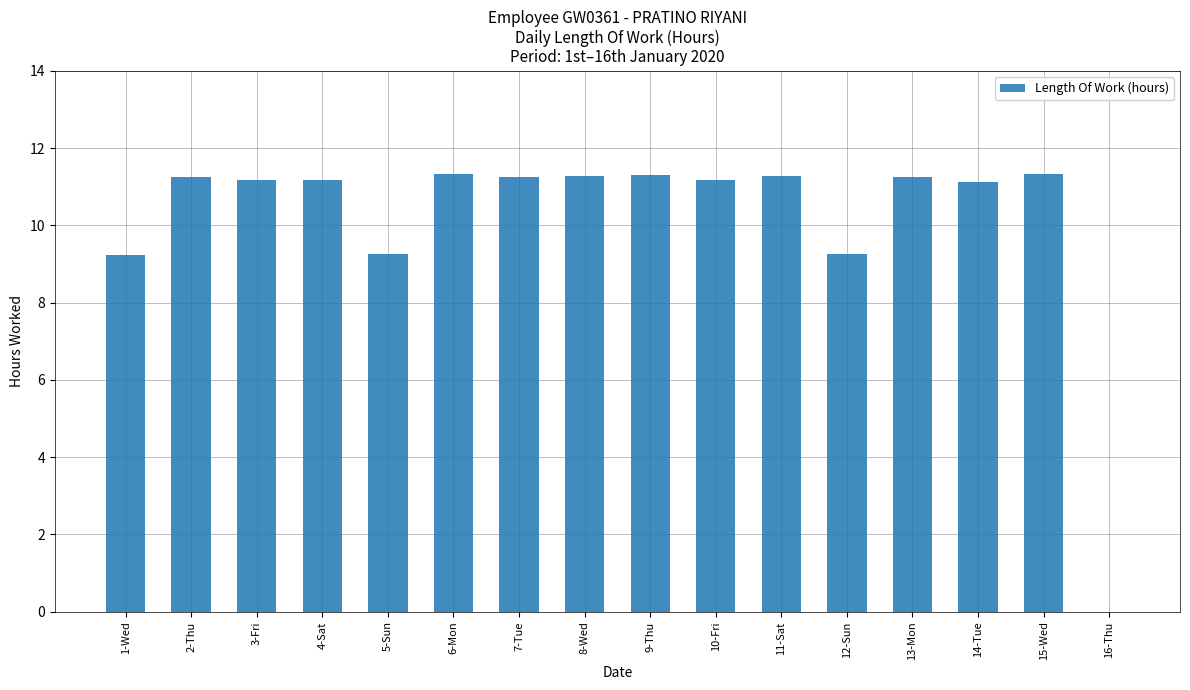

What is the change in value from 4-Sat to 5-Sun?

-1.9